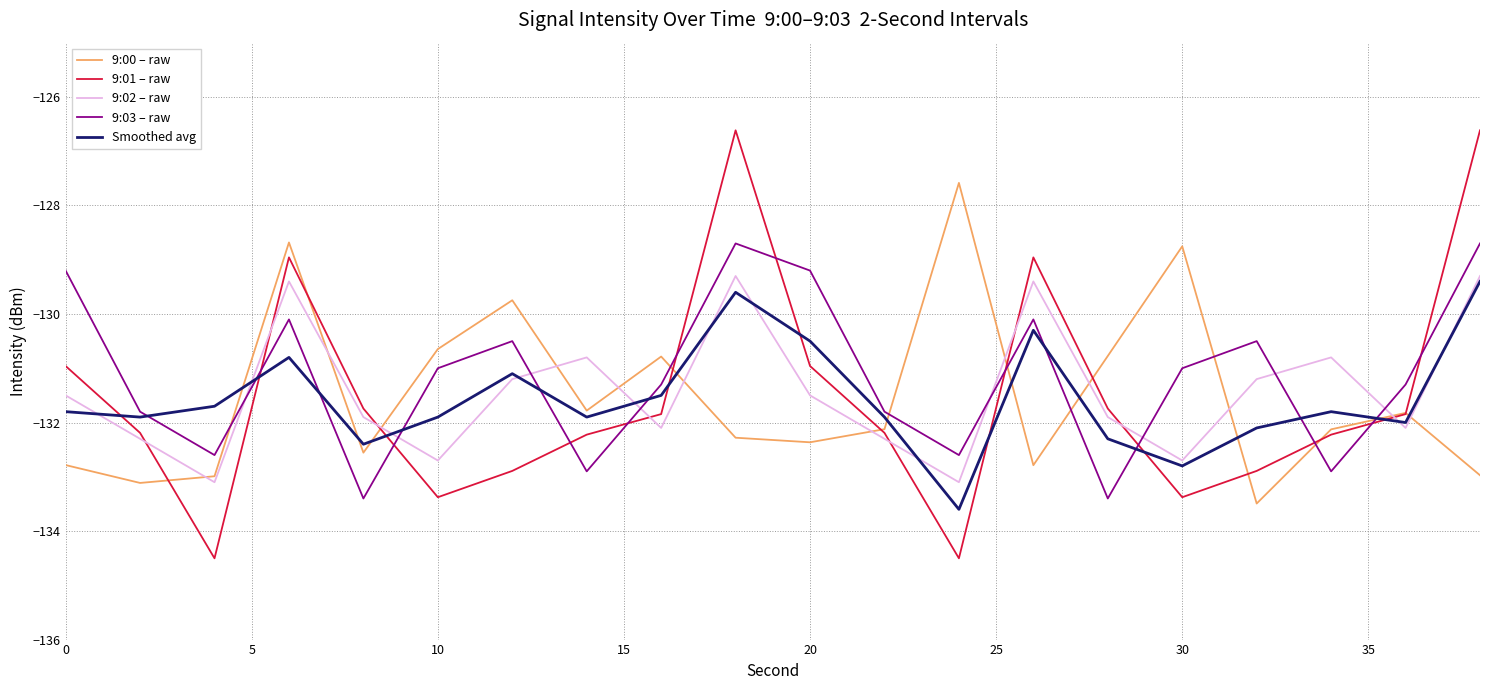

How many intersections are there between 9:03 – raw and 9:00 – raw?

8